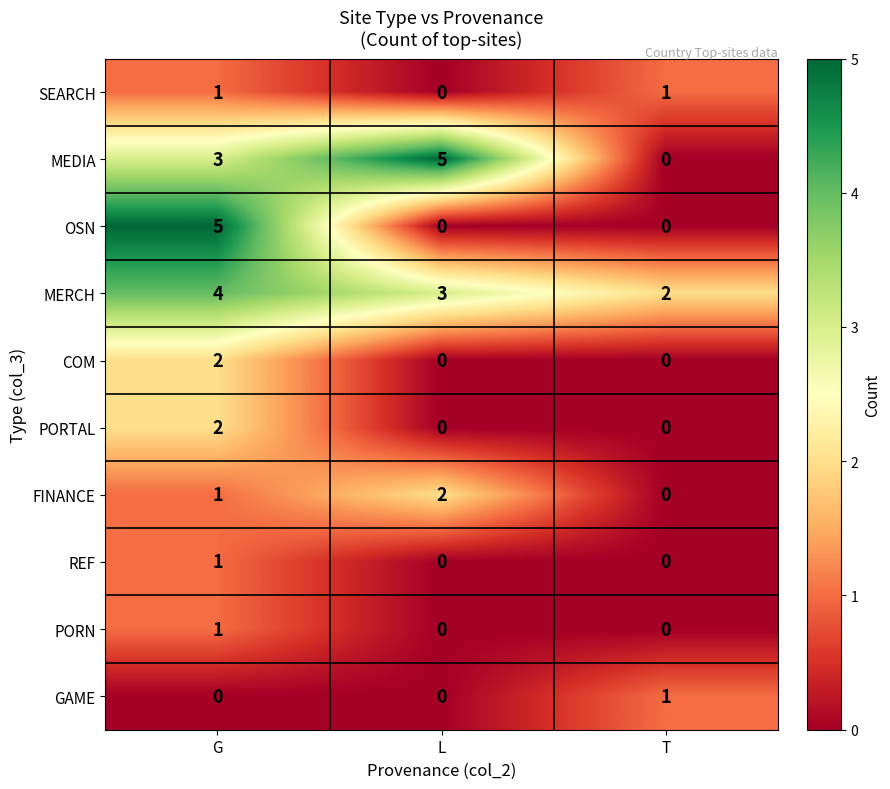

How many values in MEDIA are above zero?

2